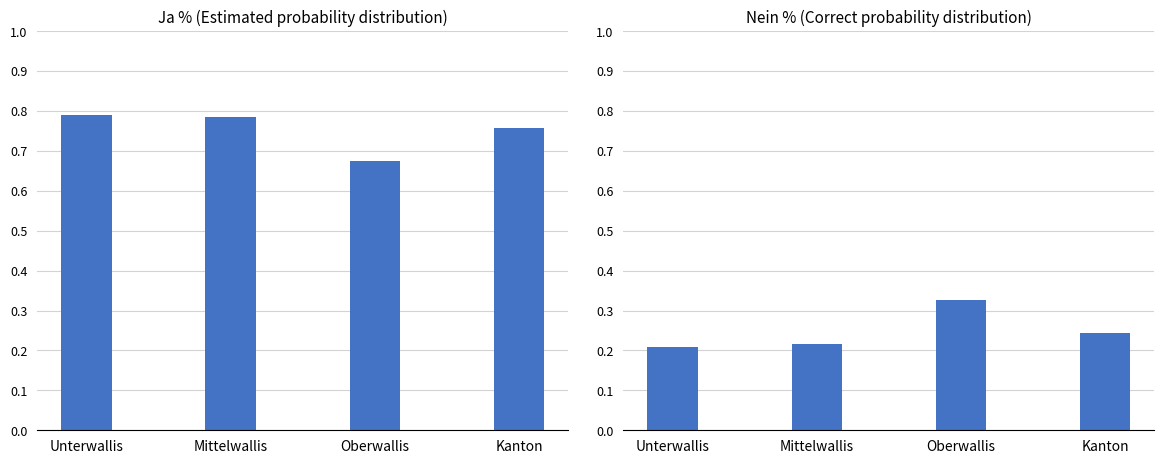

List the series in order of their overall mean, highest first.

Ja %, Nein %